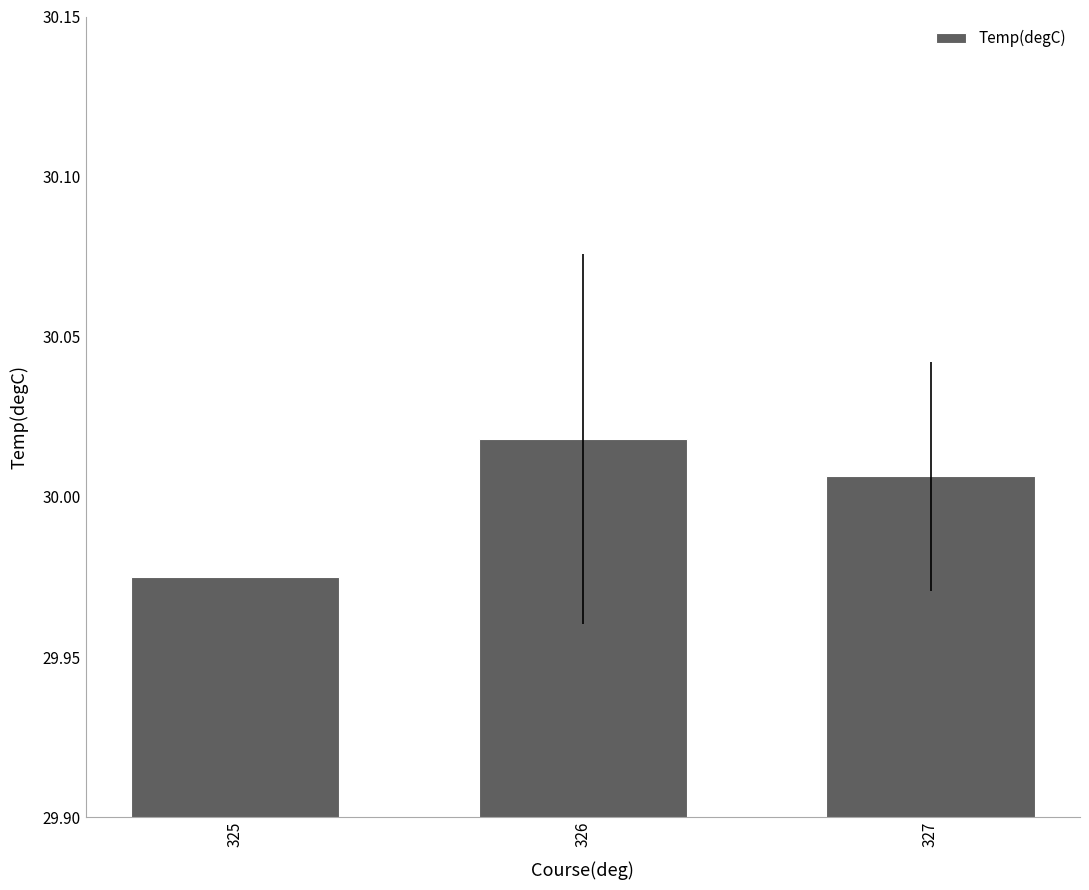

True or false: the data shows 39.6 at 325.

False